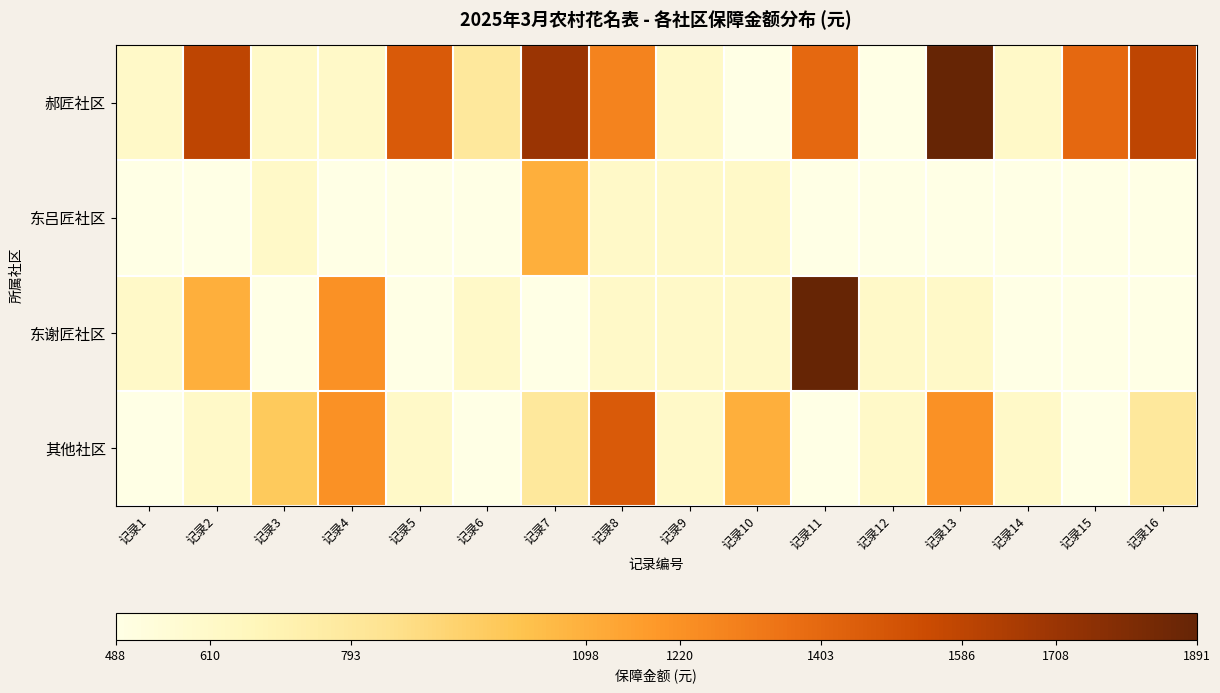

Which label corresponds to the smallest value in the chart?

记录11